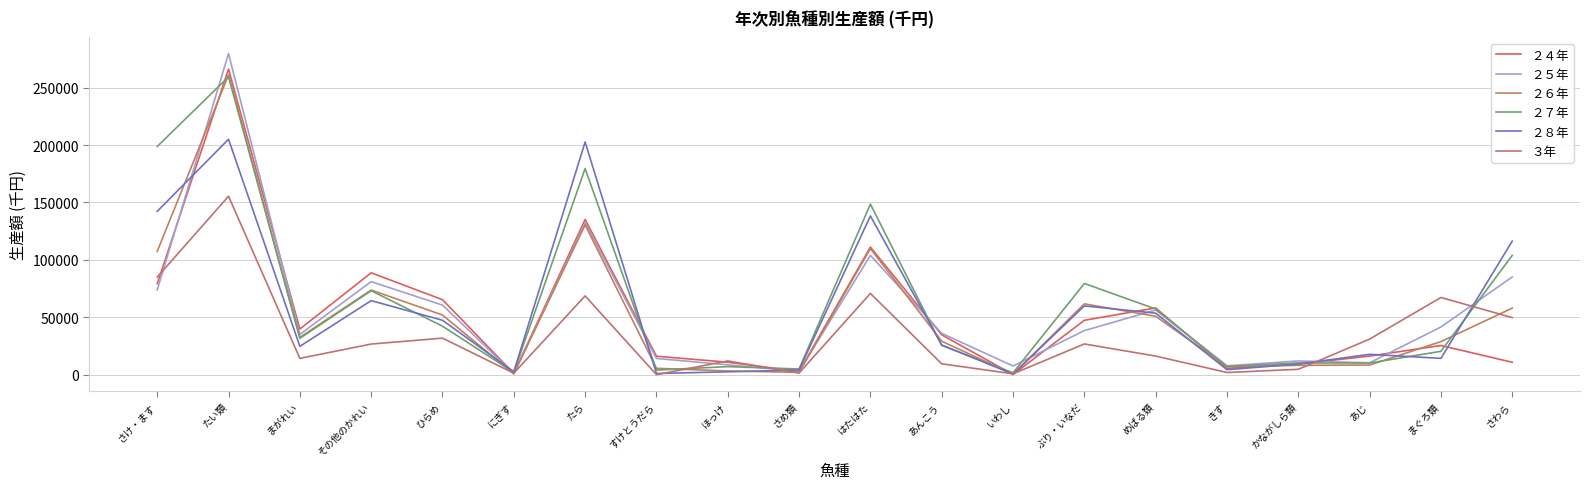

Is the value of ３年 at さわら greater than the value of ２６年 at いわし?

Yes